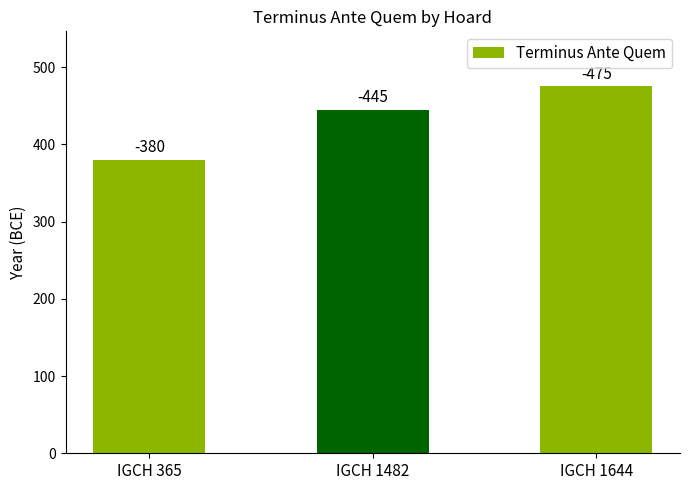

Which label corresponds to the largest value in the chart?

IGCH 1644